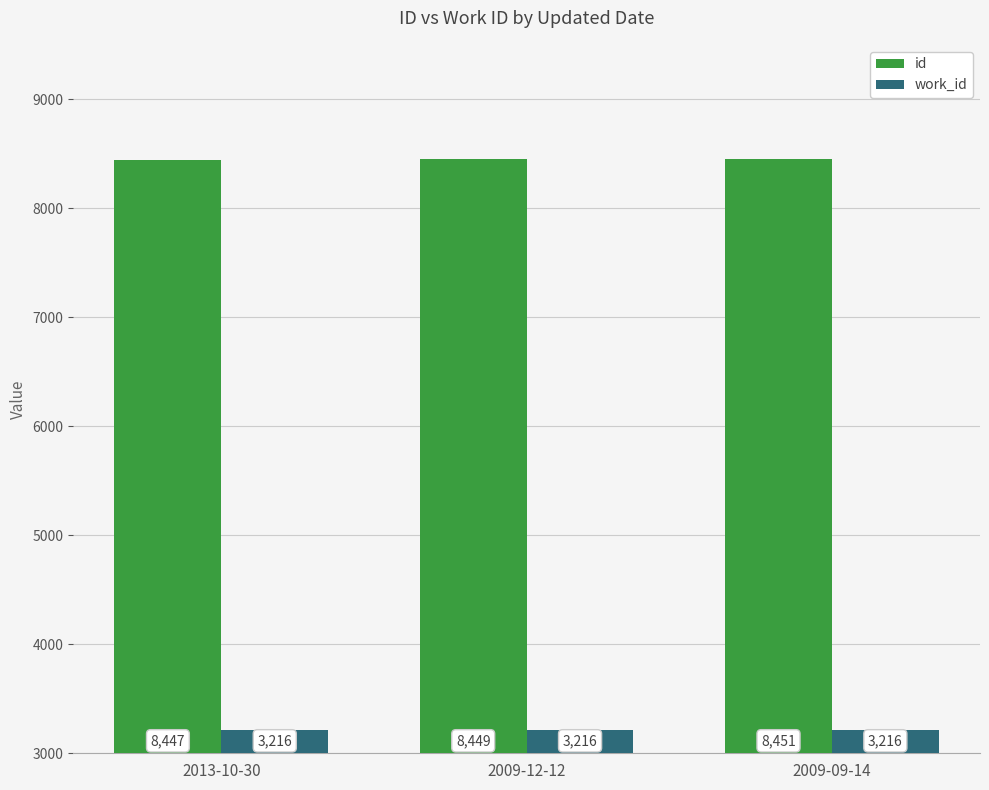

What is the difference between the maximum and minimum values in the id series?

4